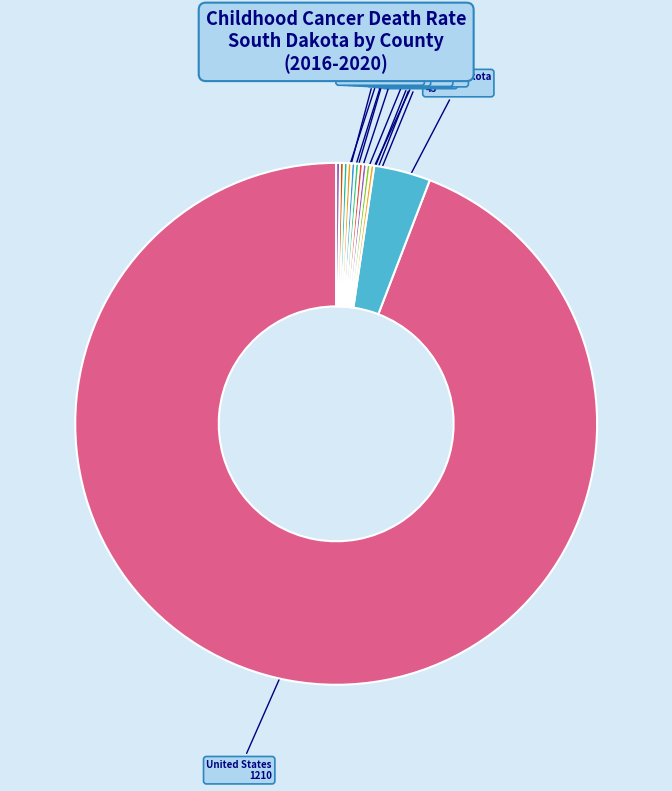

Which slice is the largest?

United States